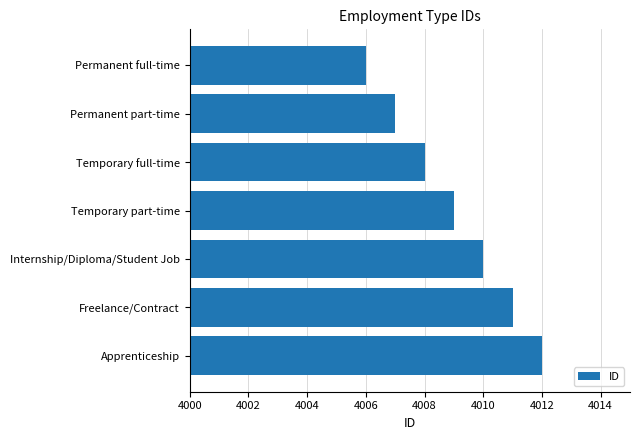

List the labels in order of value, largest first.

Apprenticeship, Freelance/Contract, Internship/Diploma/Student Job, Temporary part-time, Temporary full-time, Permanent part-time, Permanent full-time